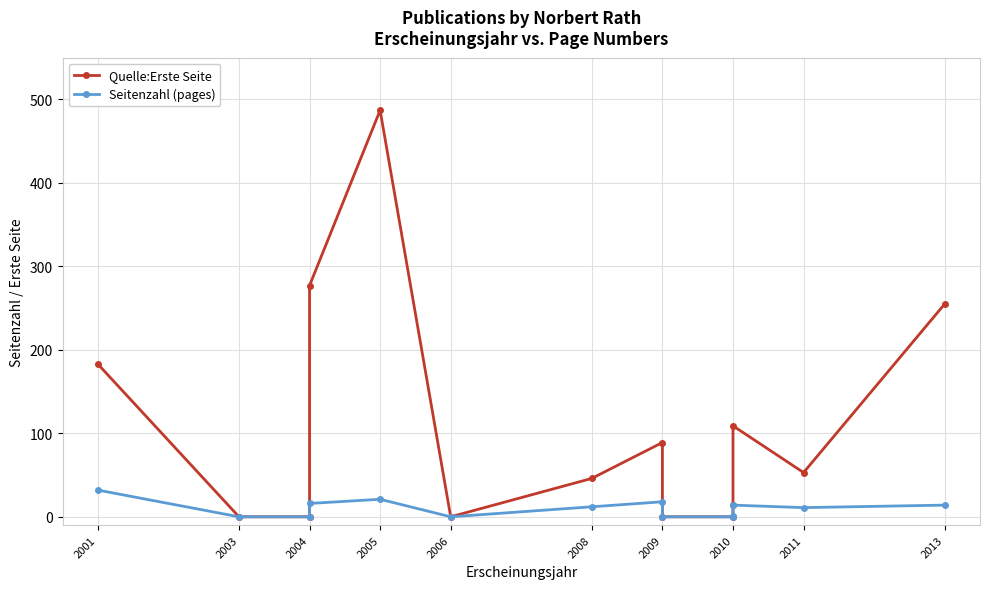

Which series has the largest total across all categories?

Quelle:Erste Seite